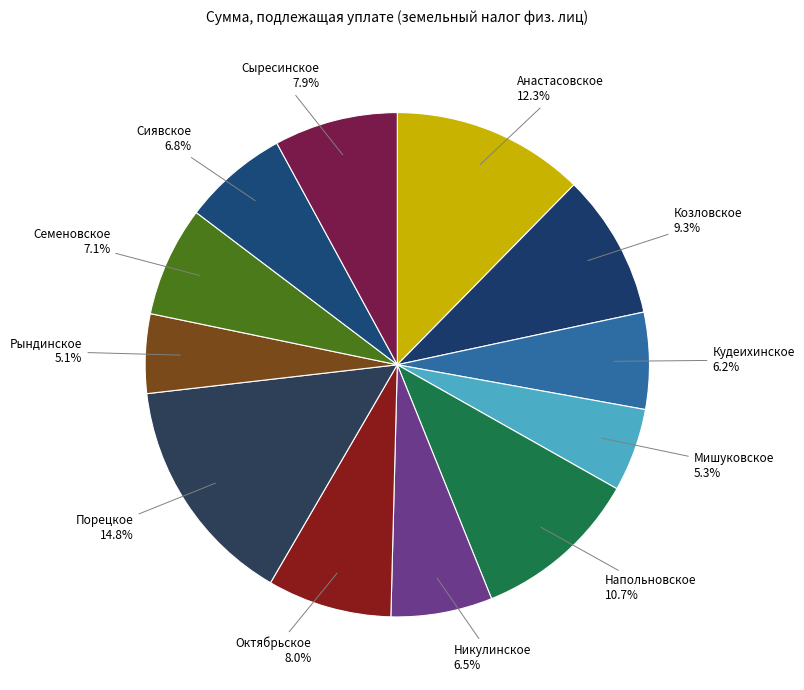

How many segments does this pie chart have?

12